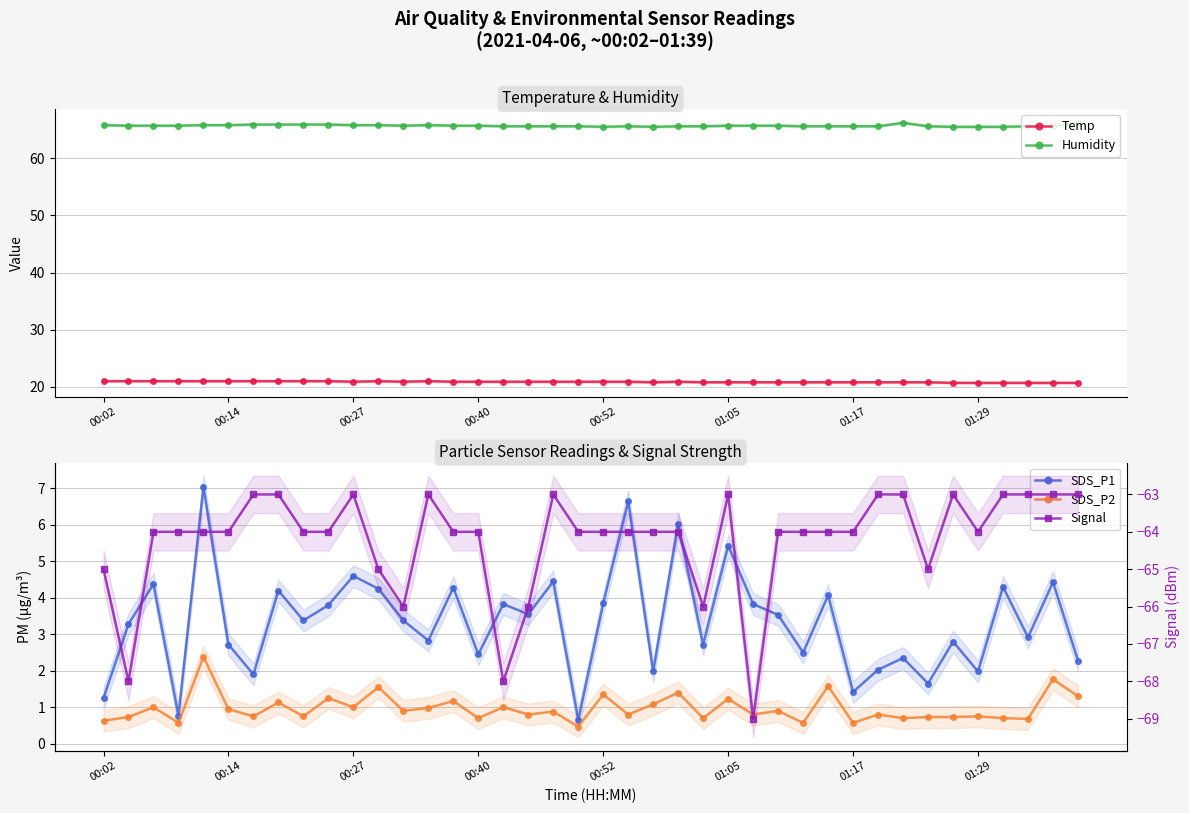

What is the minimum value for Temp?

20.7